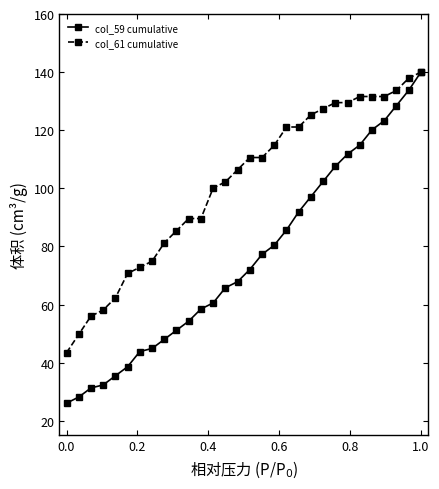

What is the minimum value for col_59 cumulative?

26.0